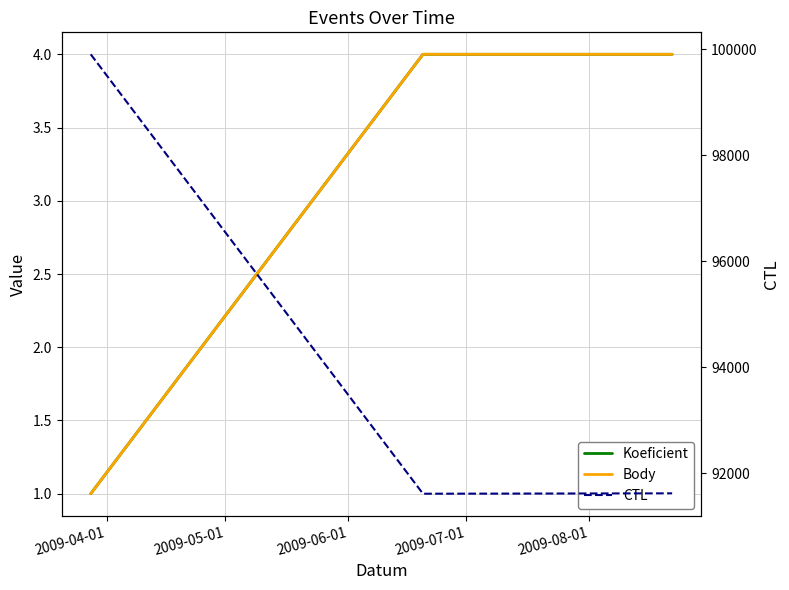

What is the maximum value for Body?

4